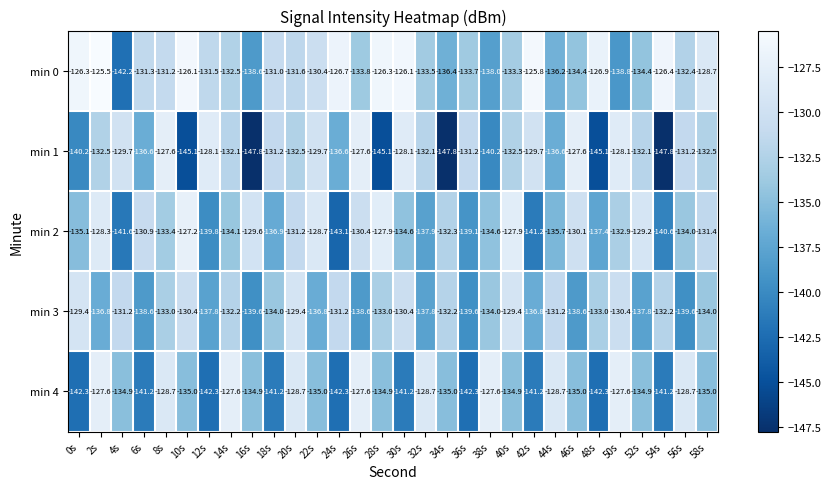

What is the total value across all series at 40s?

-658.0